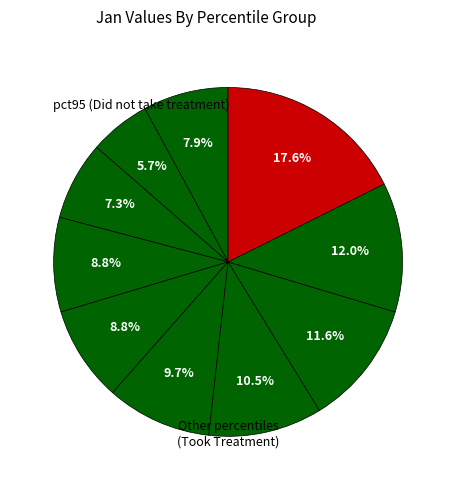

To the nearest percent, what is the difference between the largest and smallest slice percentages?

12%